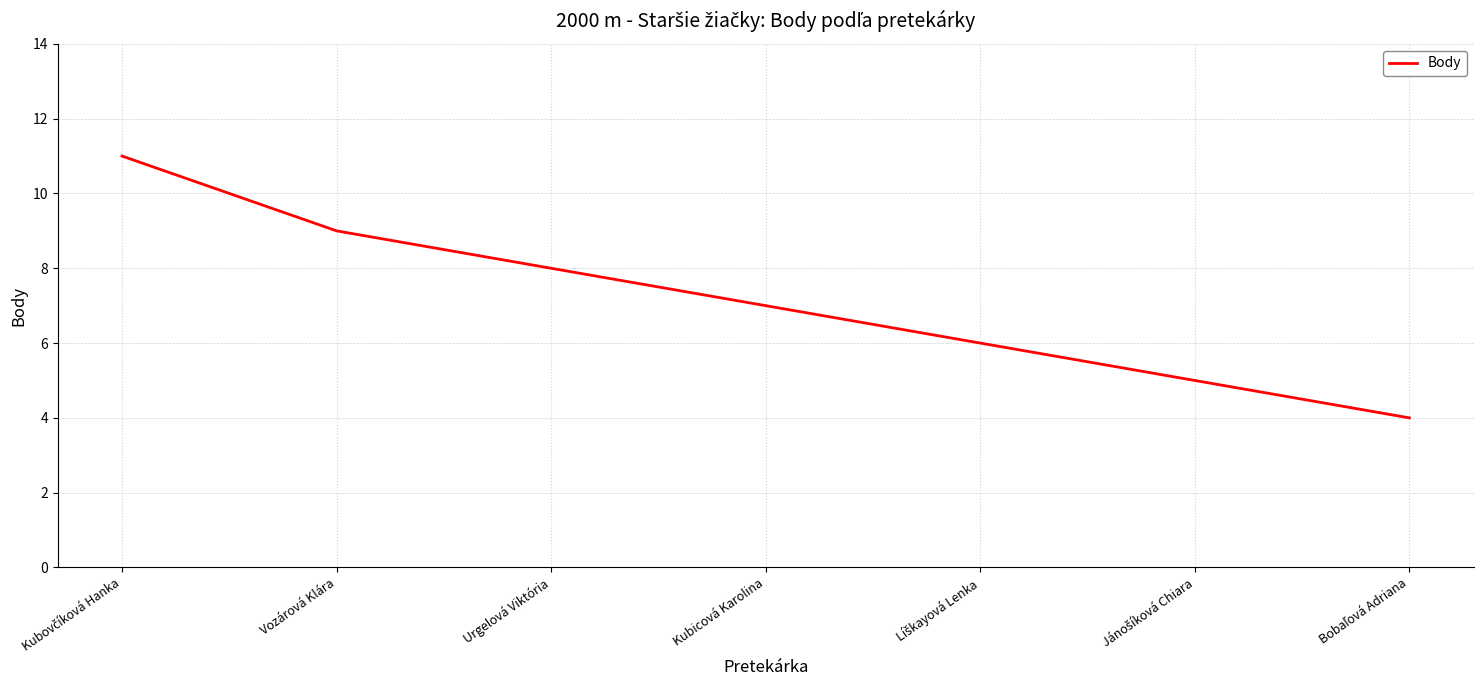

Read the value at Urgelová Viktória.

8